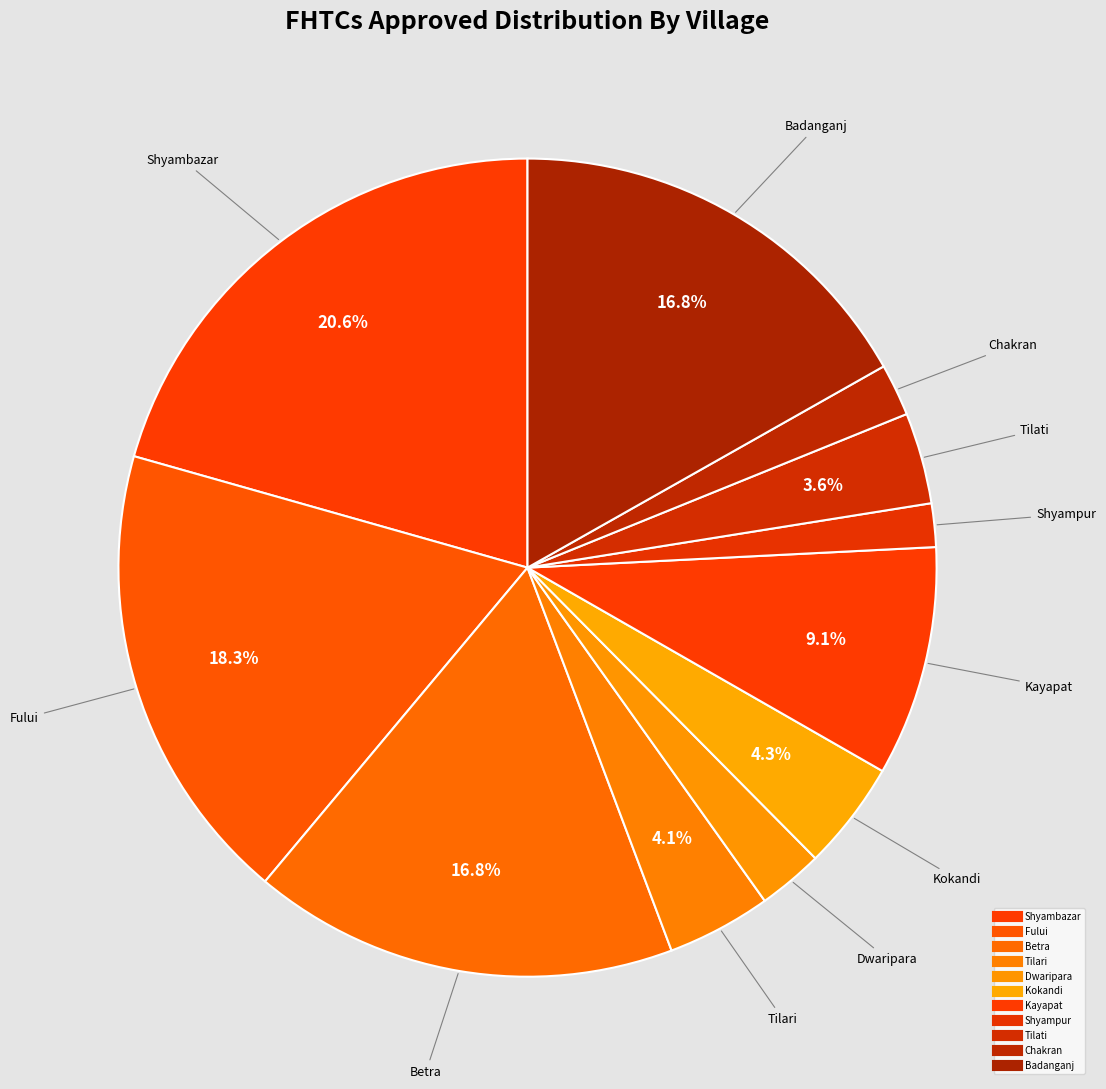

Is there any slice that represents more than half of the pie?

No